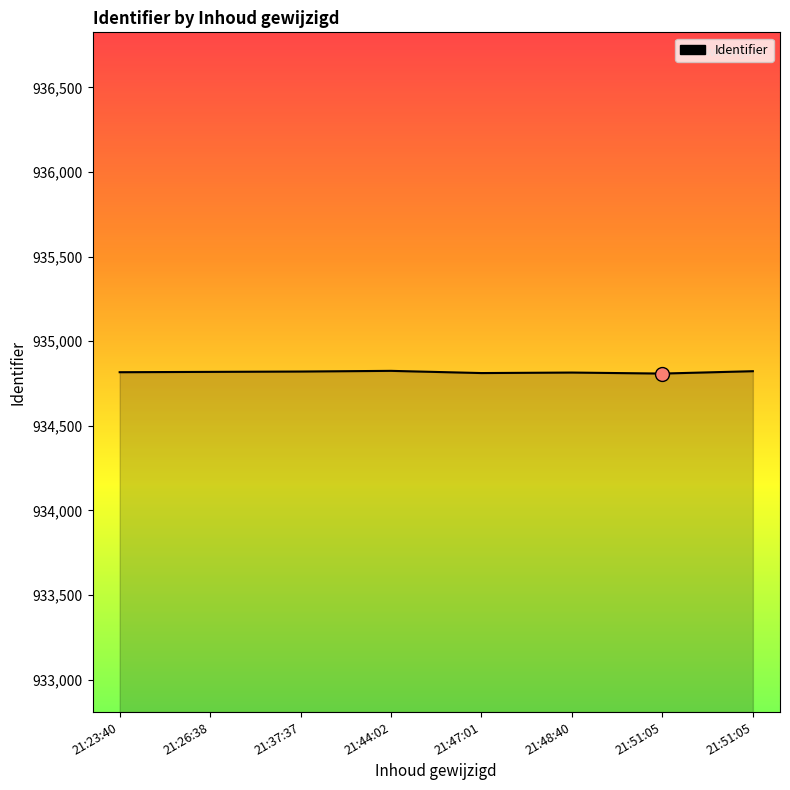

Reading left to right, transcribe all the data shown in this chart.

21:23:40=934817	21:26:38=934819	21:37:37=934821	21:44:02=934825	21:47:01=934812	21:48:40=934815	21:51:05=934809	21:51:05=934823